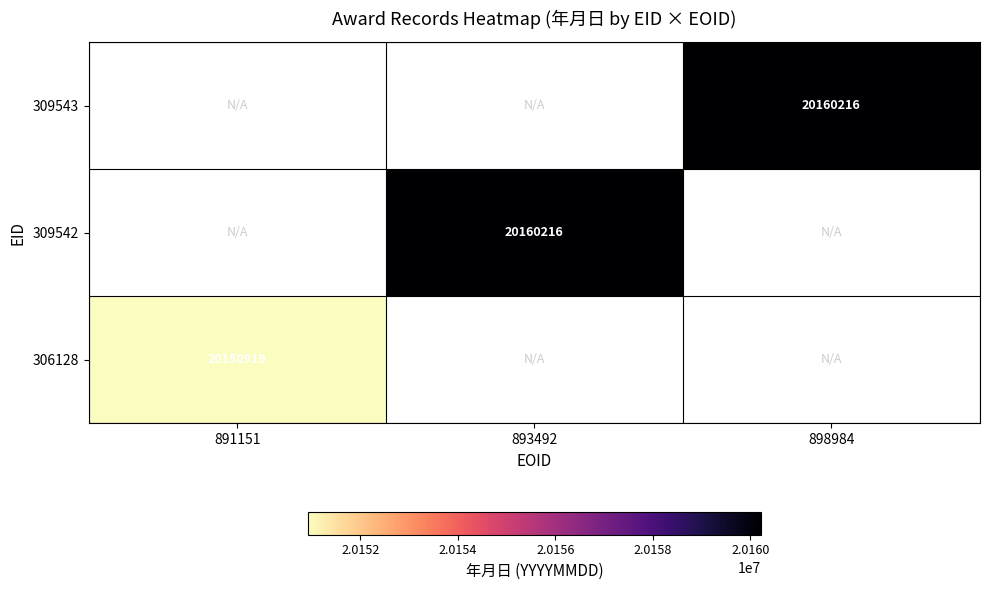

True or false: 309542 has a value of 13147300 at 893492.

False